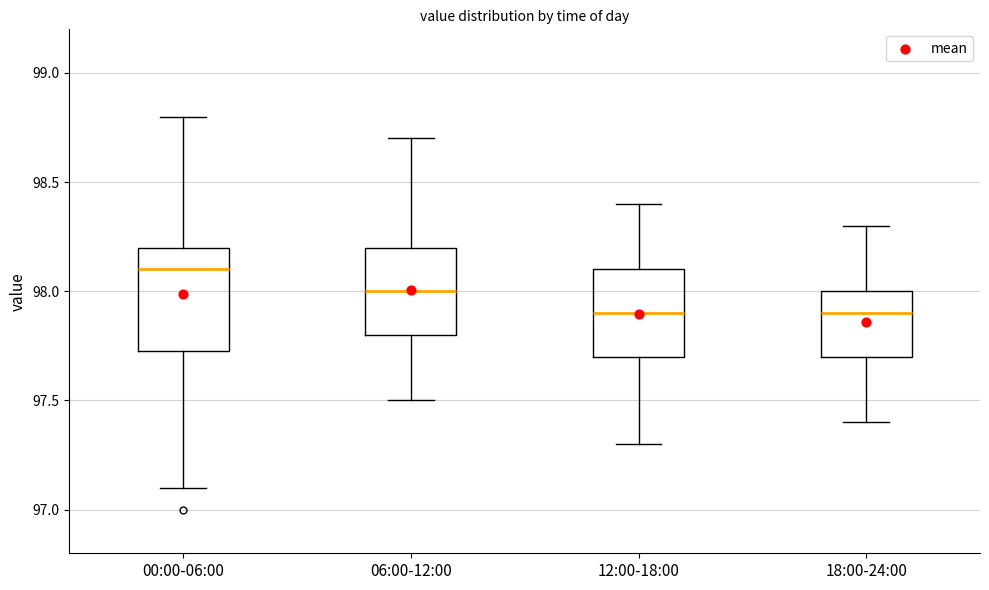

Comparing the boxes themselves (not the whiskers), which one is the tallest?

00:00-06:00